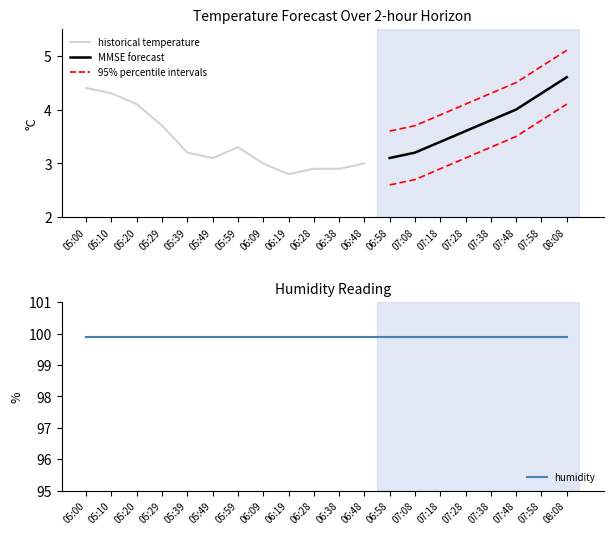

True or false: temperature_lower has a value of 3.3 at 06:38.

False